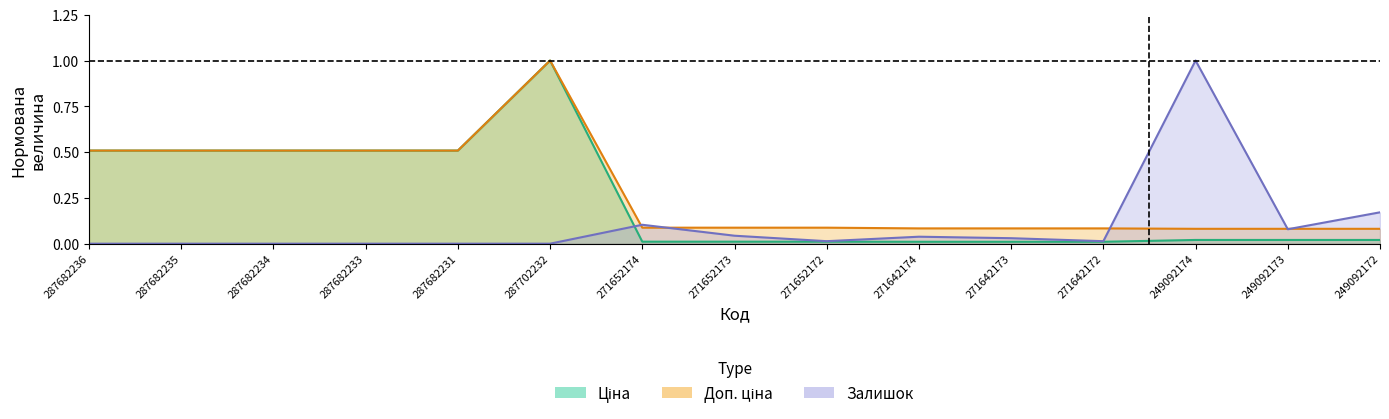

What is the sum of the Залишок values at 271652174 and 249092174?

1.1